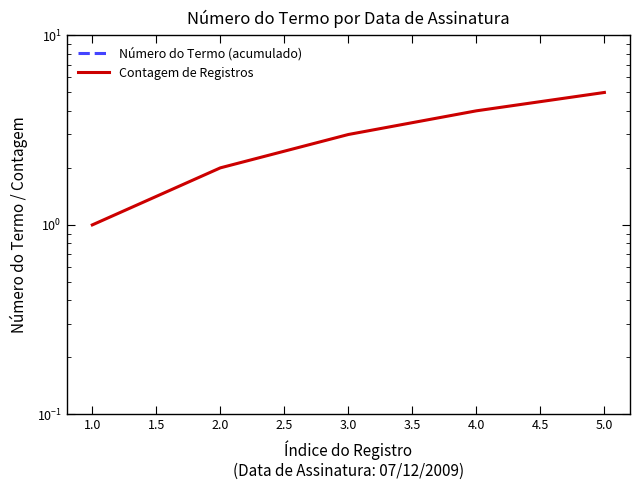

How many lines are shown in the chart?

2